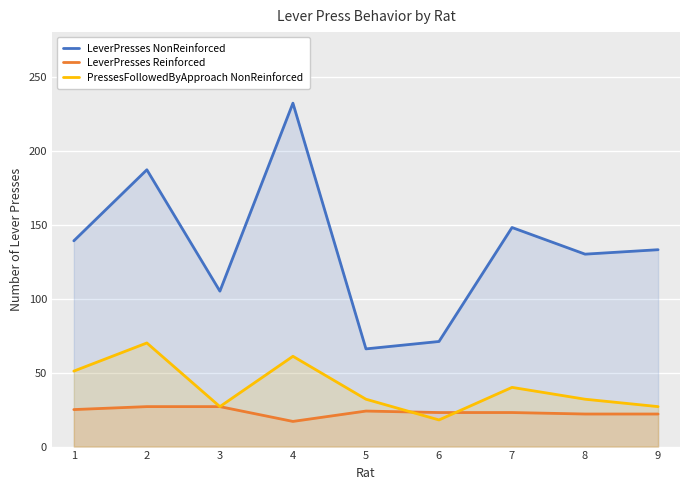

Between 9 and 6, which is larger?

9